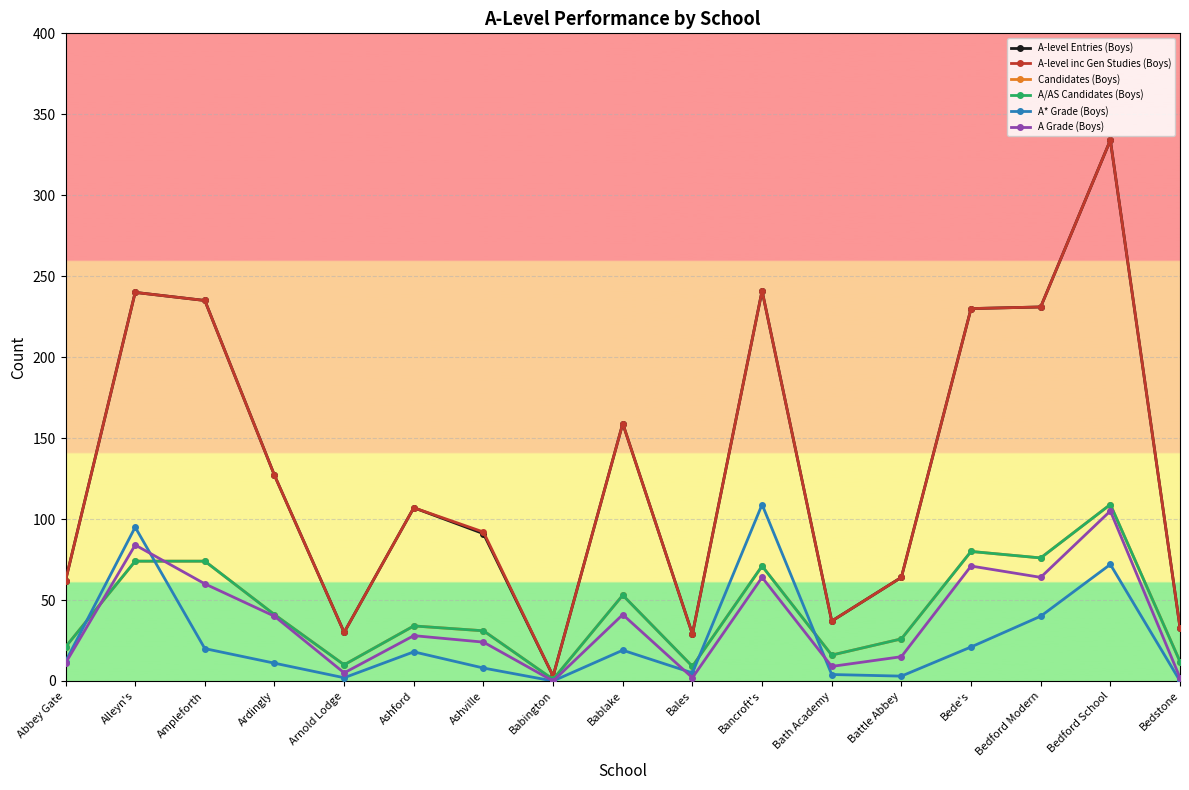

Which series changed the most between Arnold Lodge and Battle Abbey?

A-level Entries (Boys)